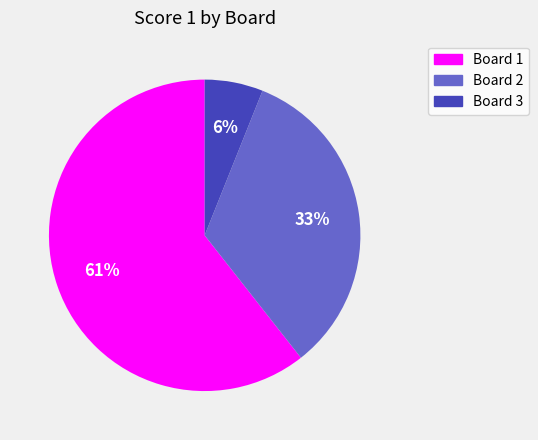

To the nearest percent, what is the difference between the Board 2 and Board 3 slice percentages?

27%